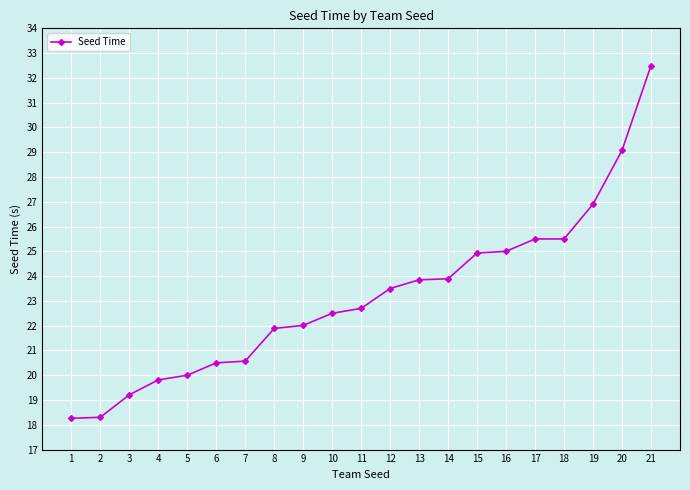

At which category does the chart reach its peak across all series?

21